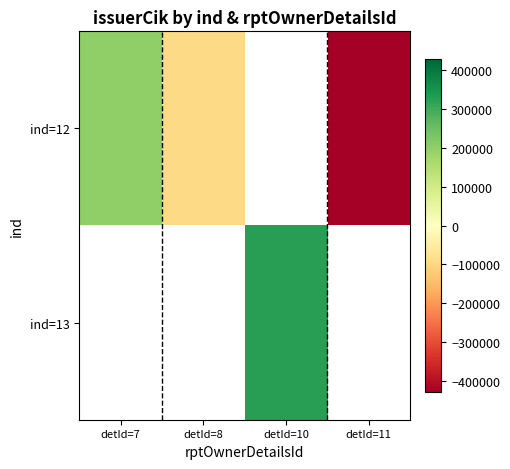

List the series in order of their overall mean, highest first.

ind=12, ind=13